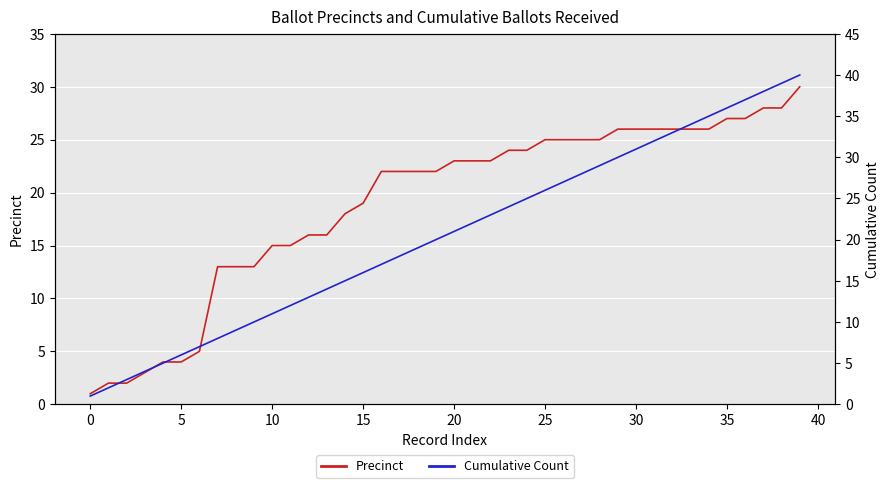

The value of Precinct at 35 is 27. True or false?

True